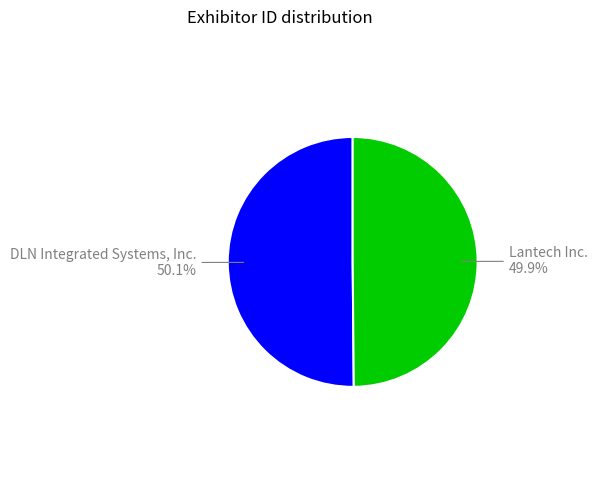

Is there a majority slice in this chart?

Yes